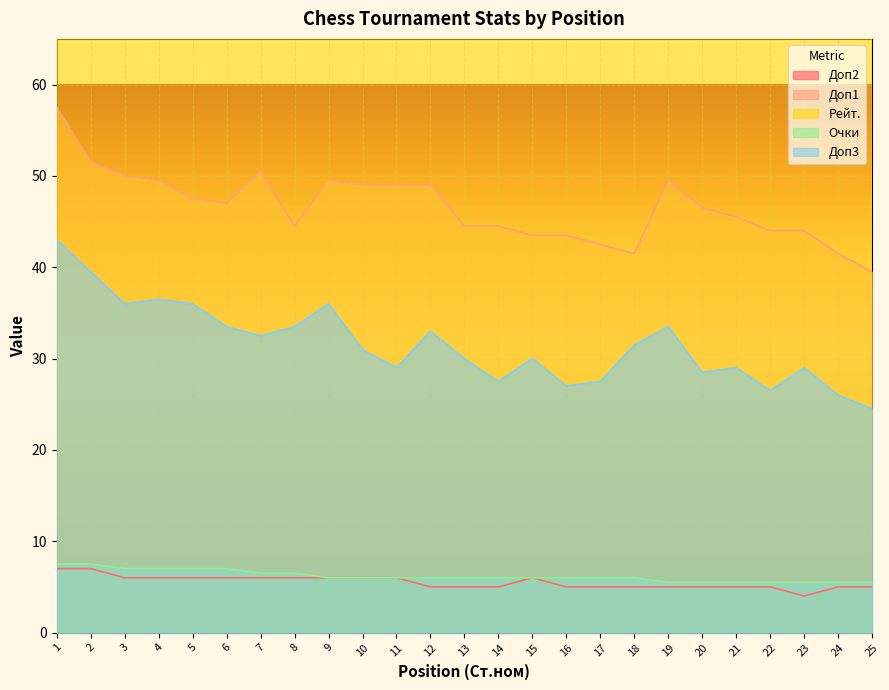

What is the average value of the Доп2 series?

5.5